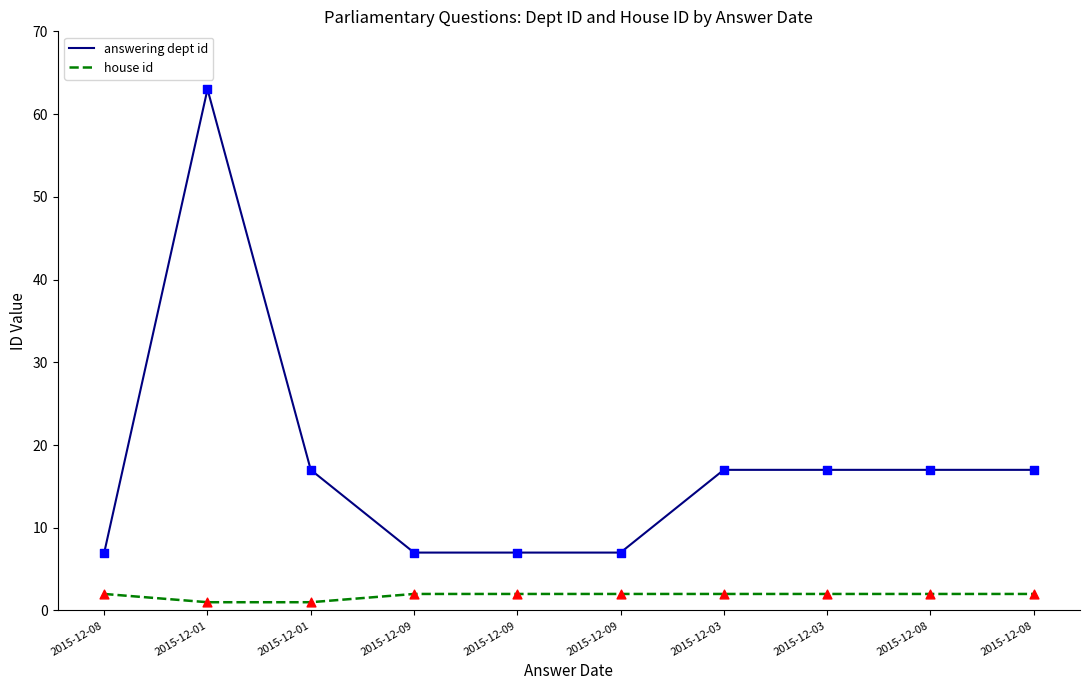

What are all the series names shown in the legend?

answering dept id, house id